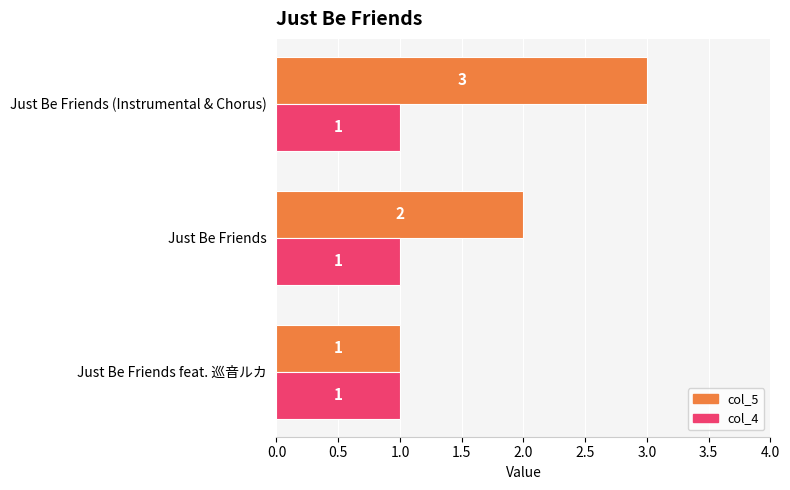

Which series has the widest spread of values?

col_5